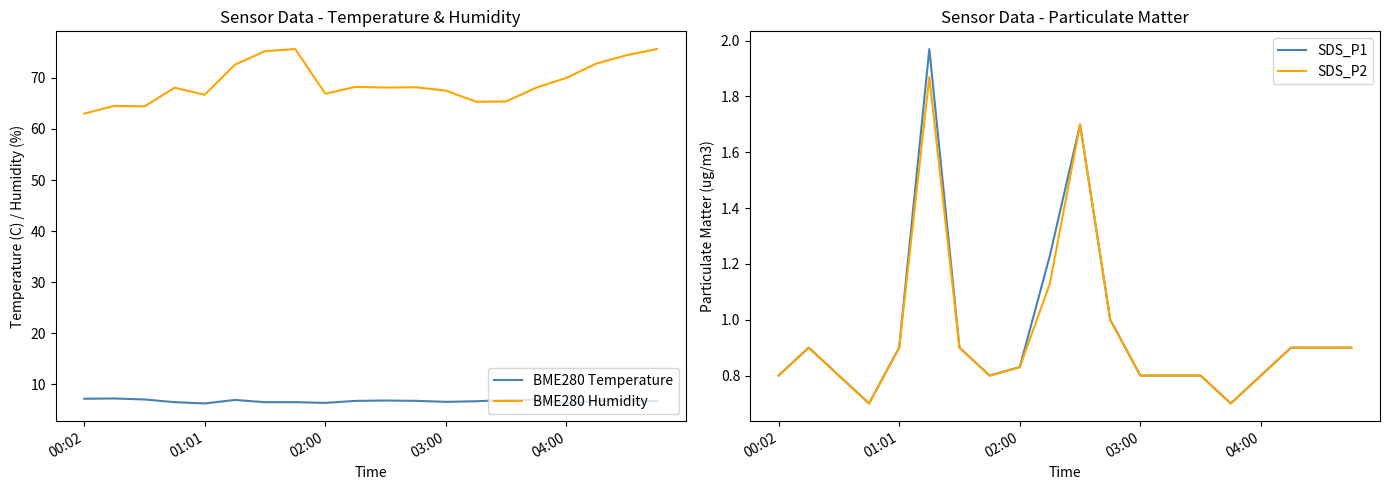

At which category is the sum across all series the highest?

19